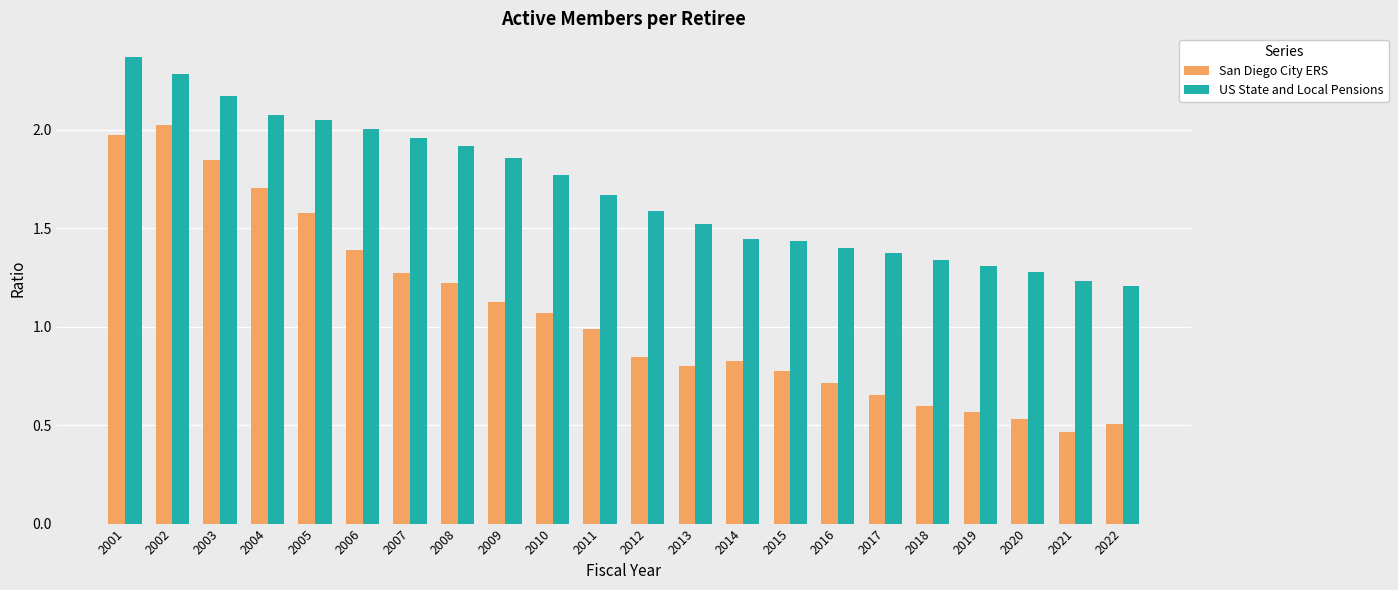

What is the spread (max minus min) of values at 2003?

0.3